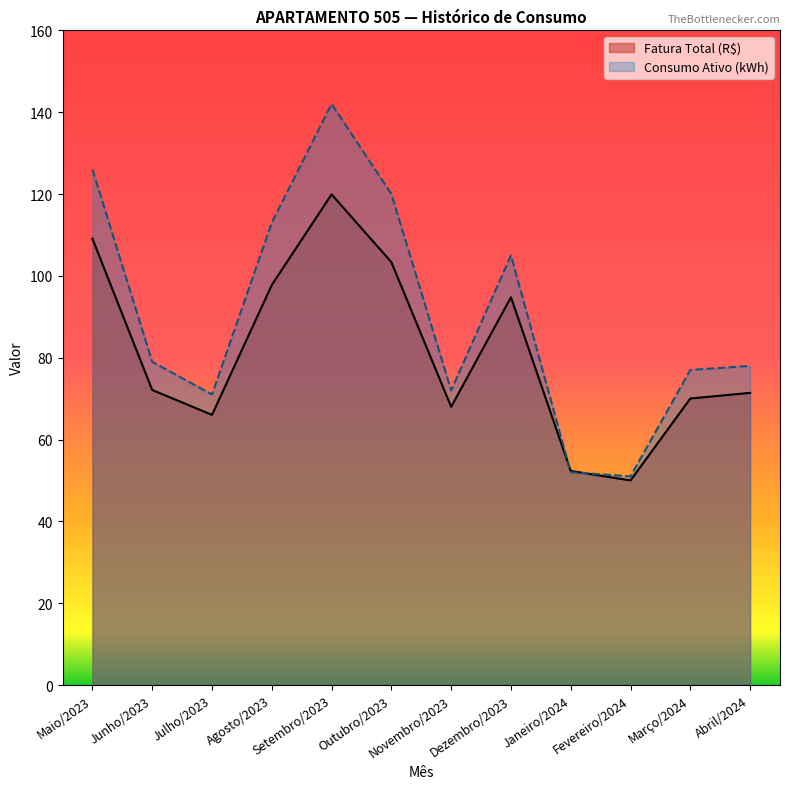

Does the chart have visible grid lines?

No